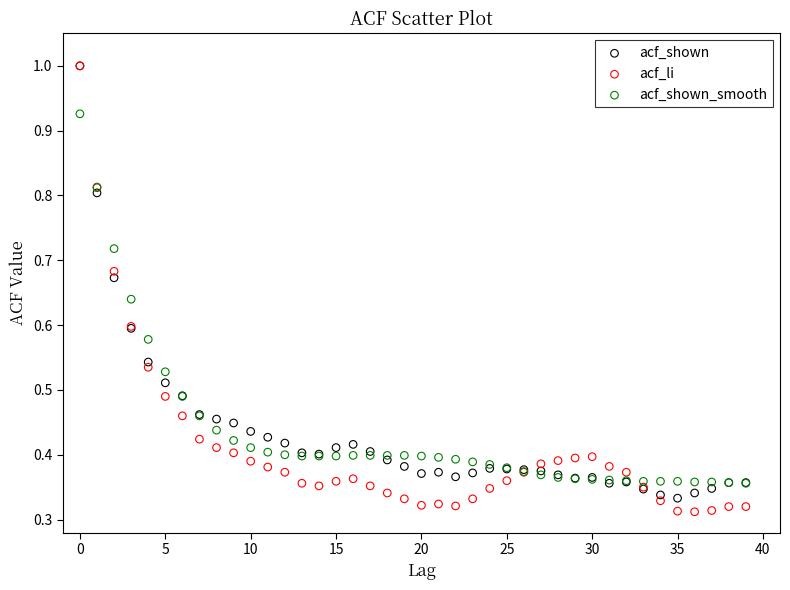

What are all the series names shown in the legend?

acf_shown, acf_li, acf_shown_smooth